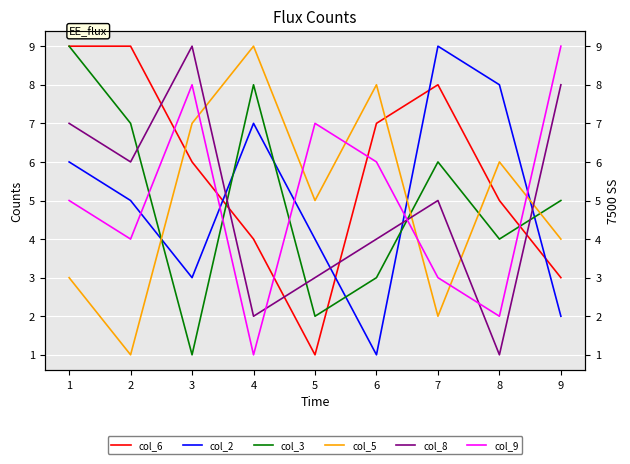

Count the col_2 values in the range 3 to 7.

5